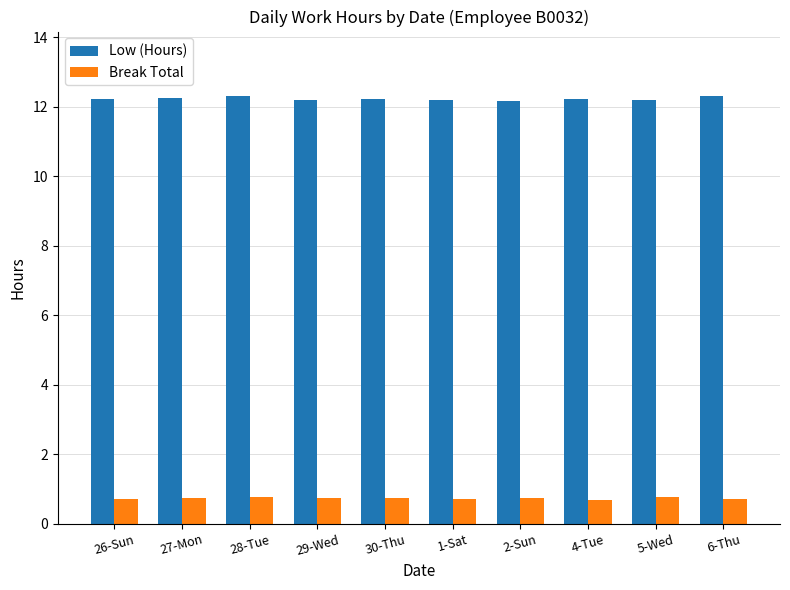

Does the chart contain any negative values?

No